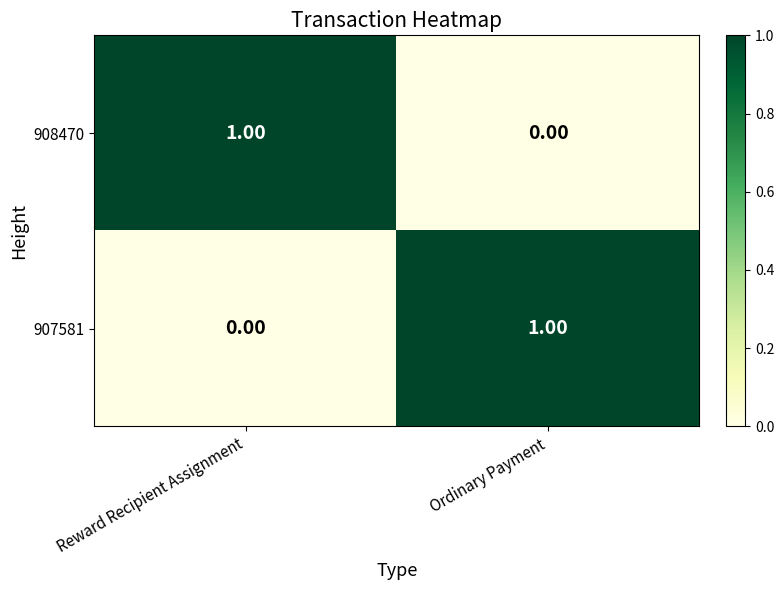

Rank the categories by 908470 value from highest to lowest.

Reward Recipient Assignment, Ordinary Payment